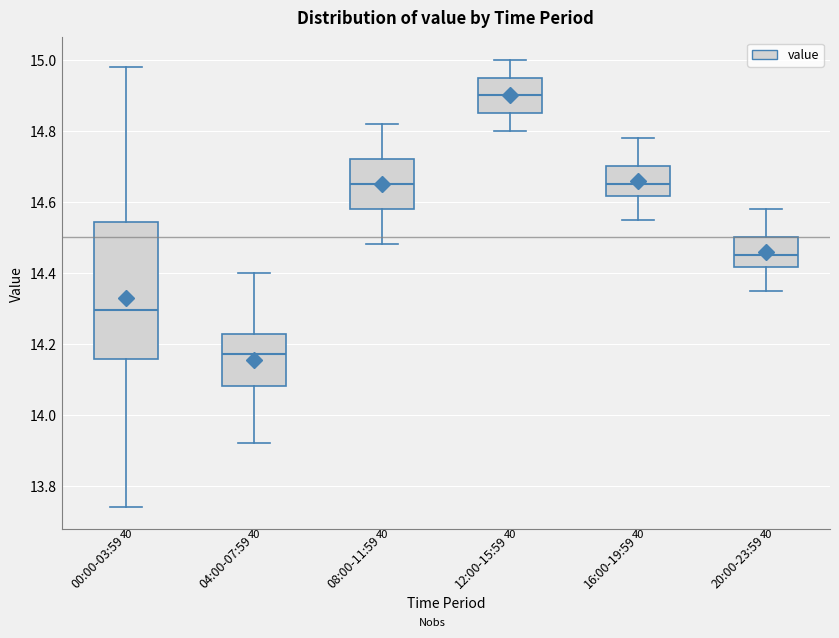

Comparing the boxes themselves (not the whiskers), which one is the tallest?

00:00-03:59